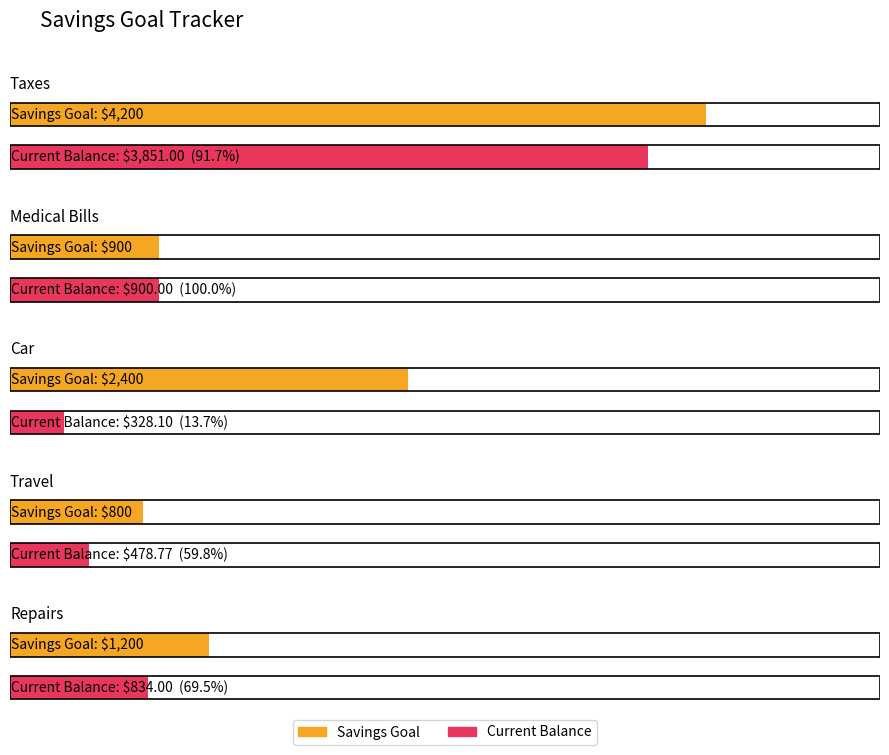

Which series changed the most between Taxes and Travel?

Savings Goal